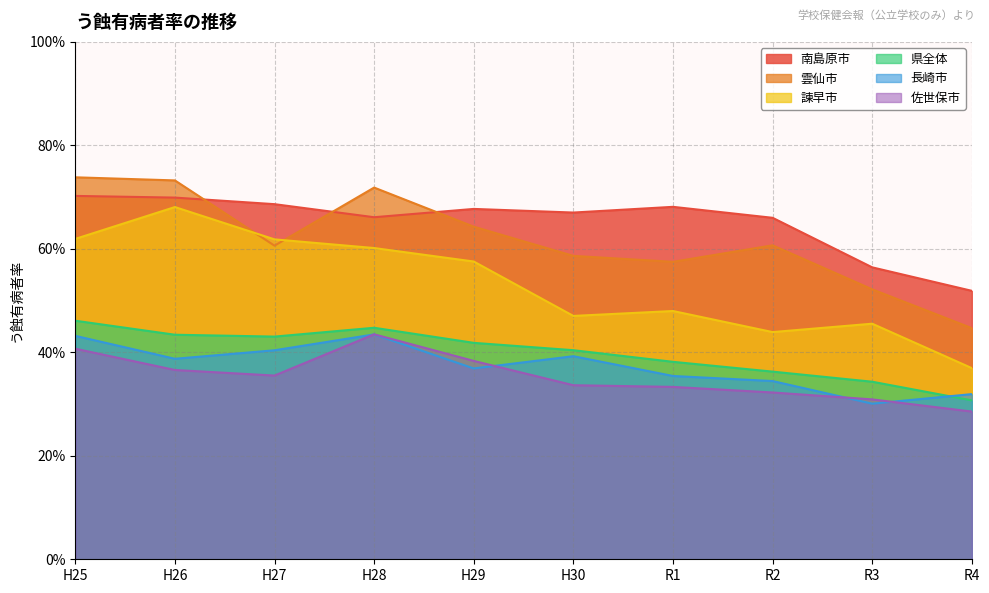

Which series changed the most between R1 and R4?

南島原市